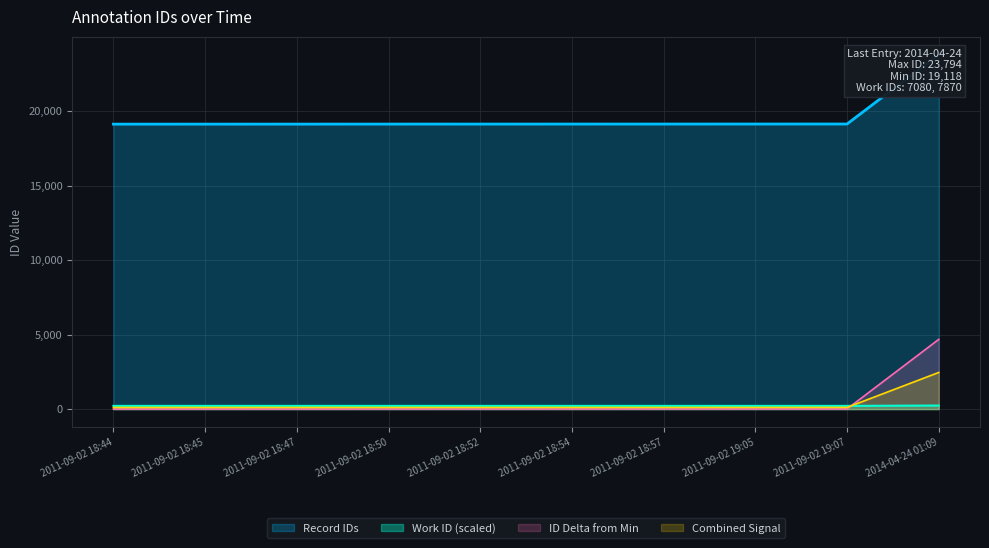

At which label does ID Delta from Min reach its peak?

2014-04-24 01:09